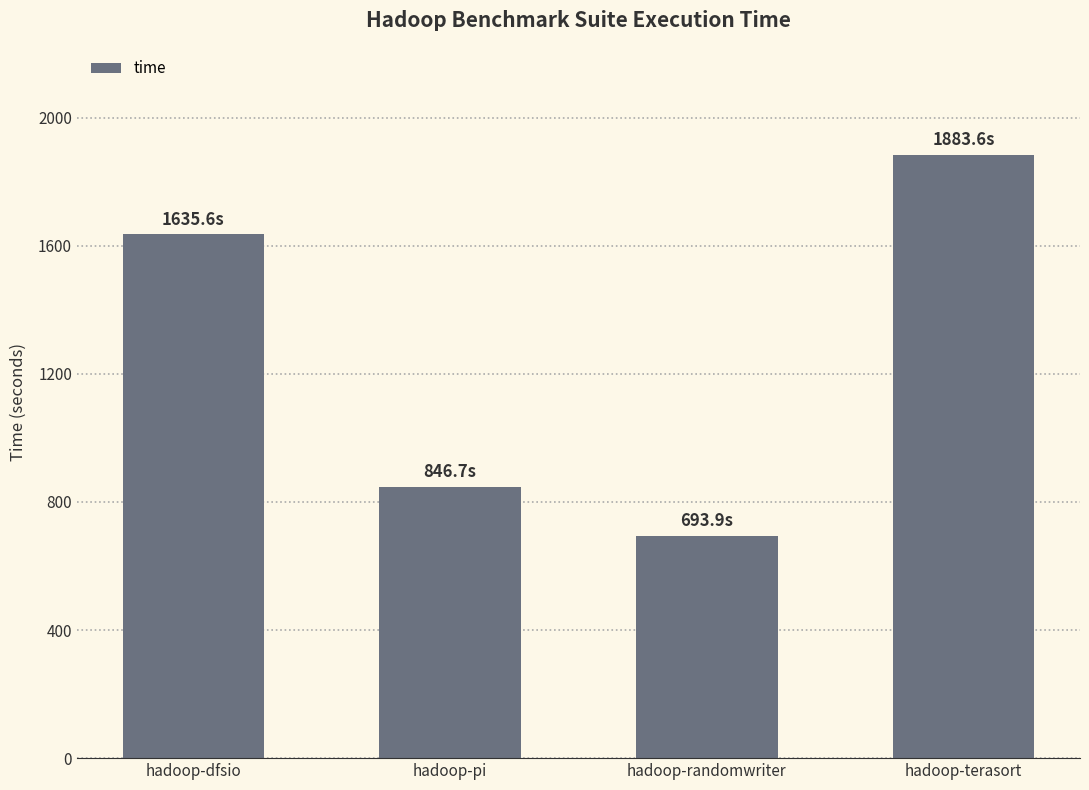

Reading left to right, list all the values displayed in this chart.

1635.6	846.7	693.9	1883.6